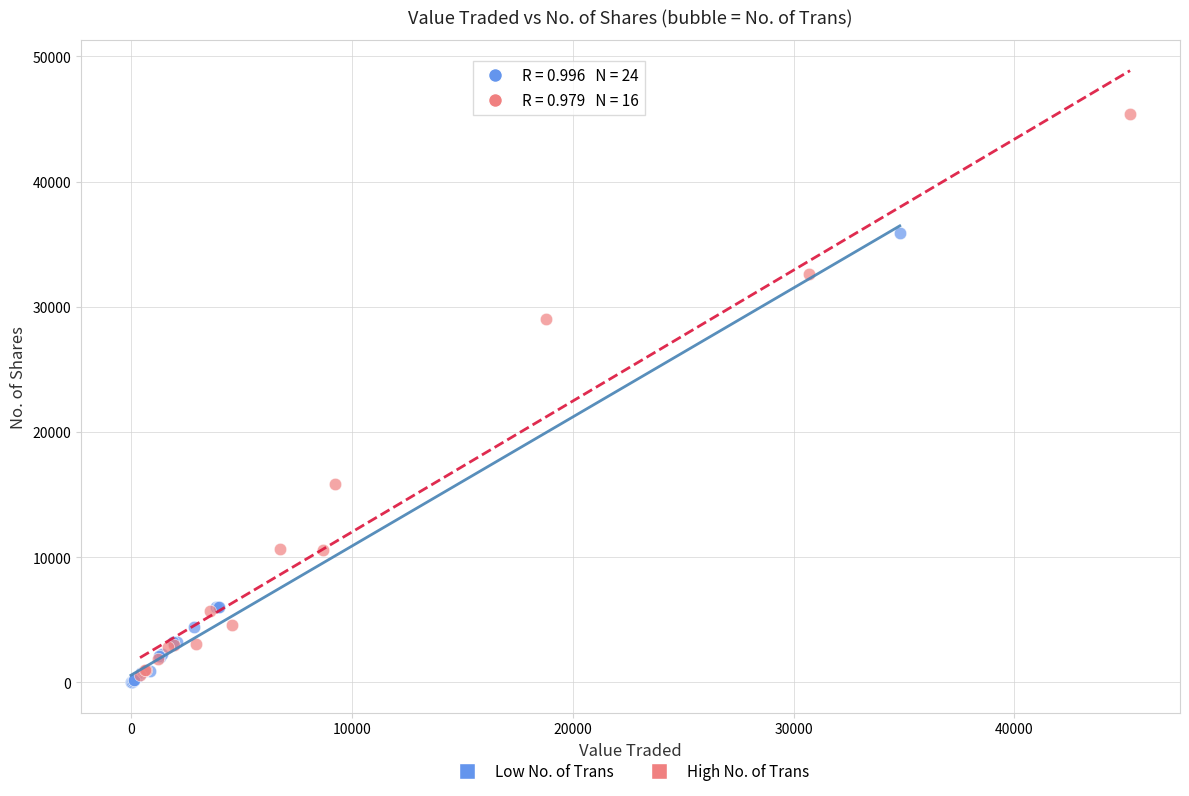

Which series reaches the maximum Y coordinate?

High No. of Trans